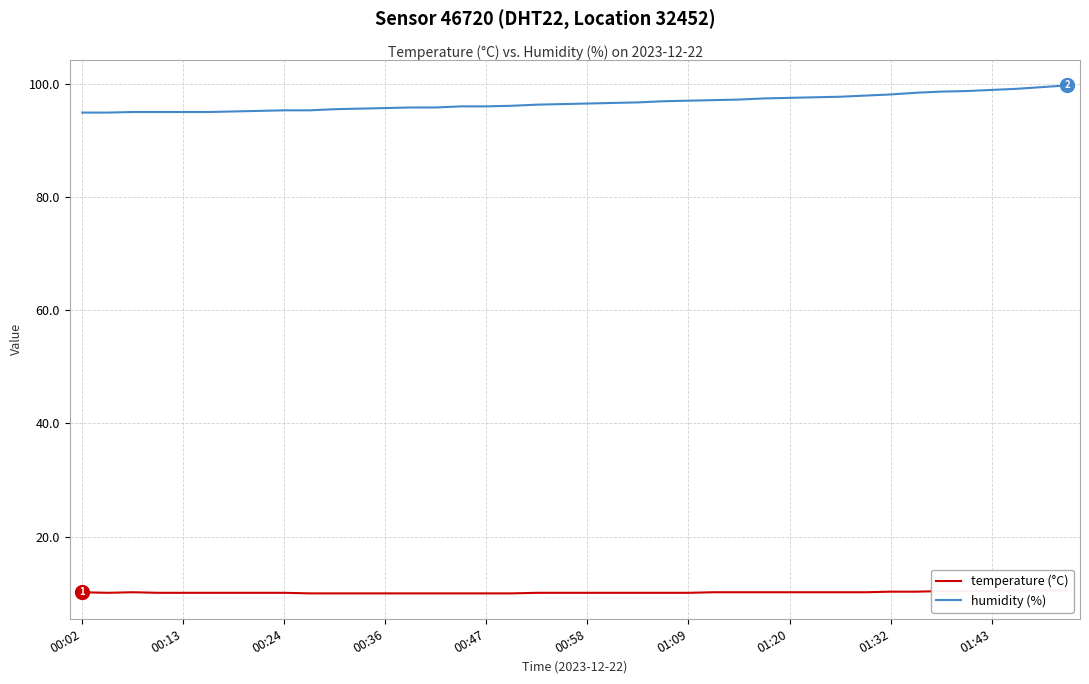

Count the number of data series in this chart.

2